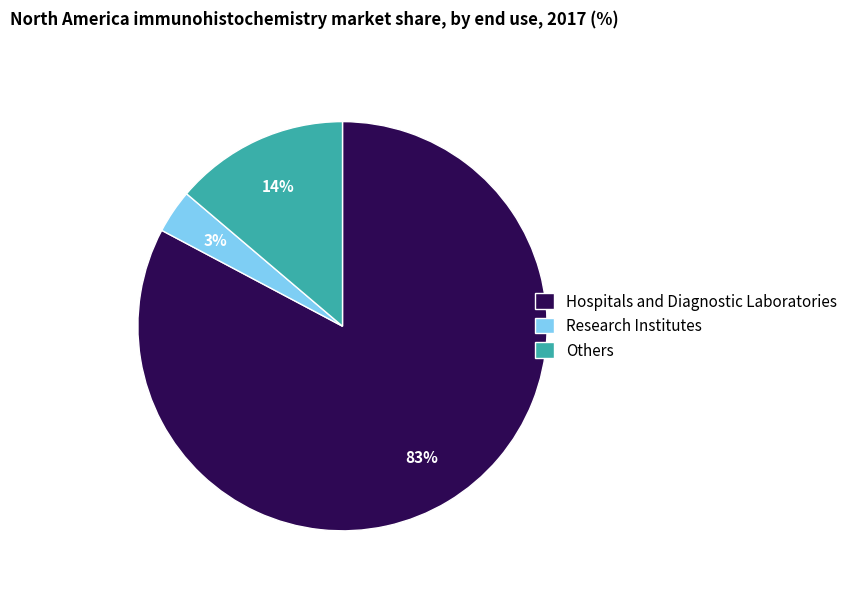

Does any single category account for the majority?

Yes